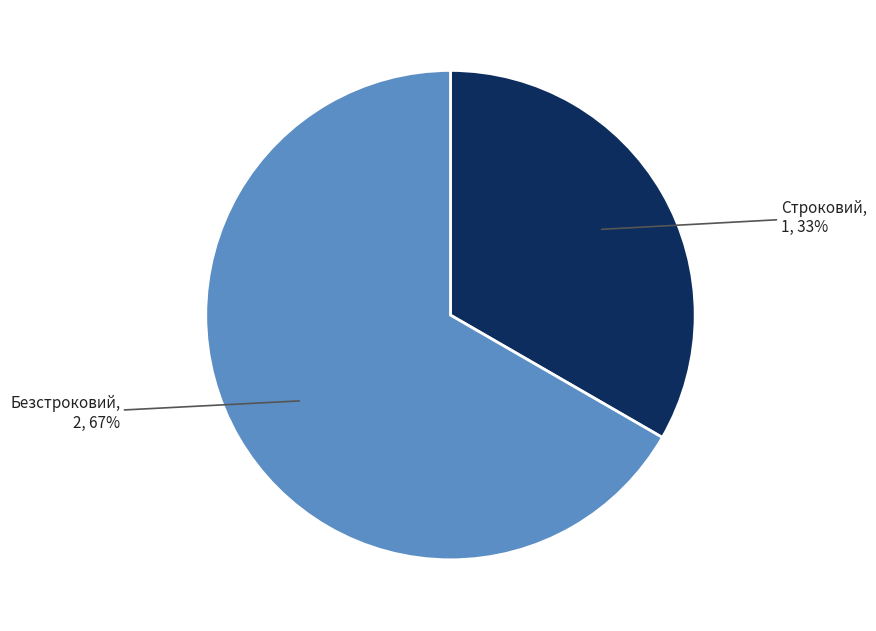

Does any single category account for the majority?

Yes